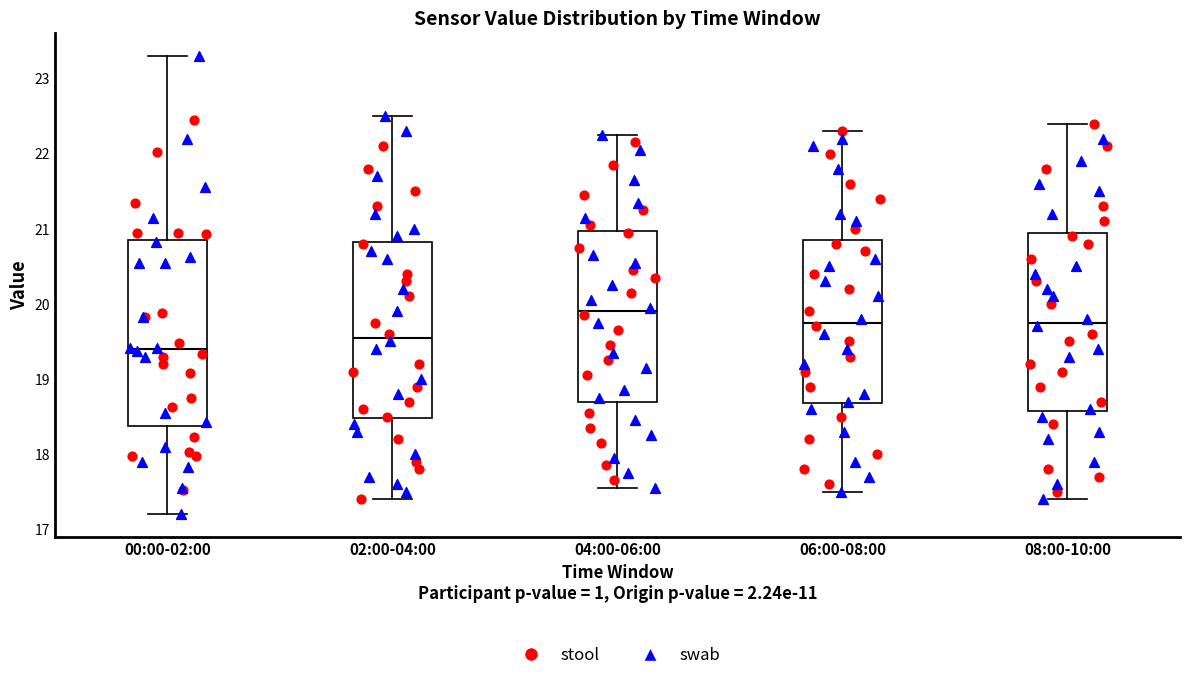

Which box's median line is the lowest?

00:00-02:00